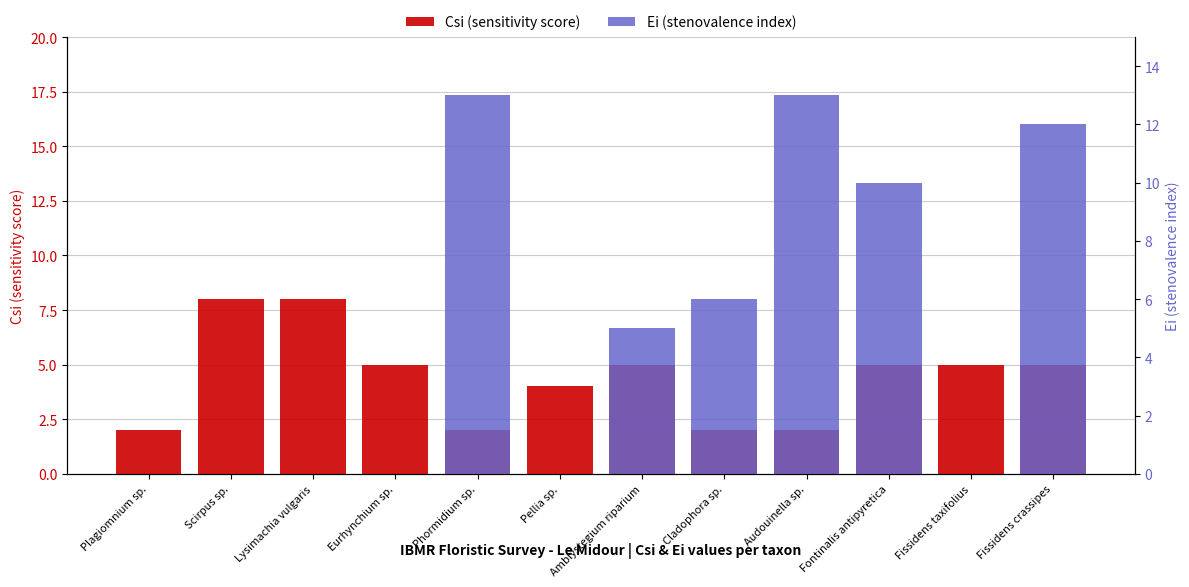

List the series in order of their overall mean, highest first.

Ei (stenovalence index), Csi (sensitivity score)